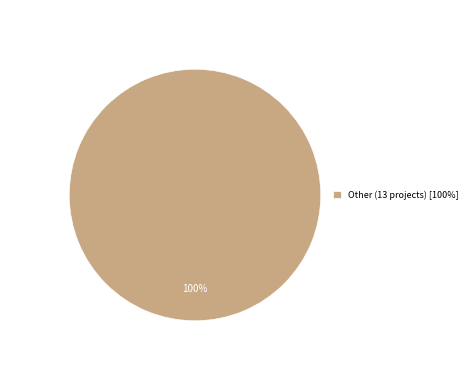

To the nearest percent, what portion does Other (13 projects) [100%] represent?

100%